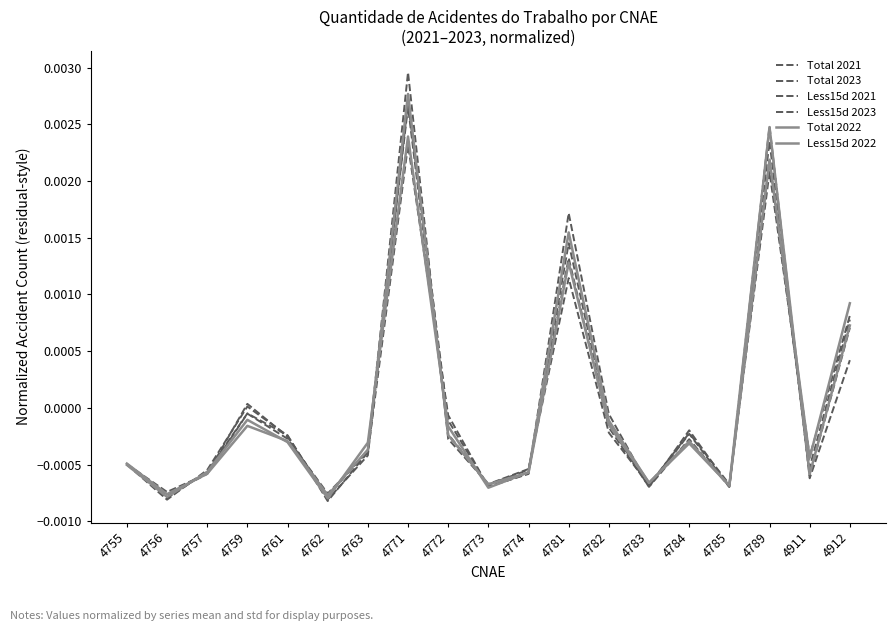

Does the chart display data point markers on the line(s)?

No